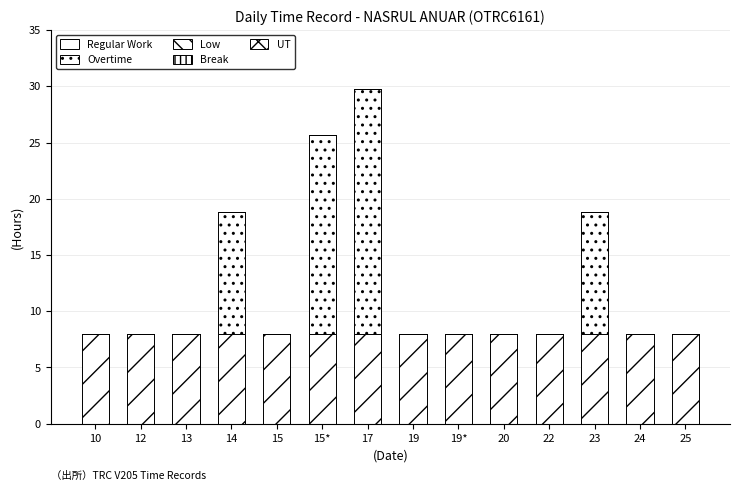

Does the chart contain stacked bars?

Yes